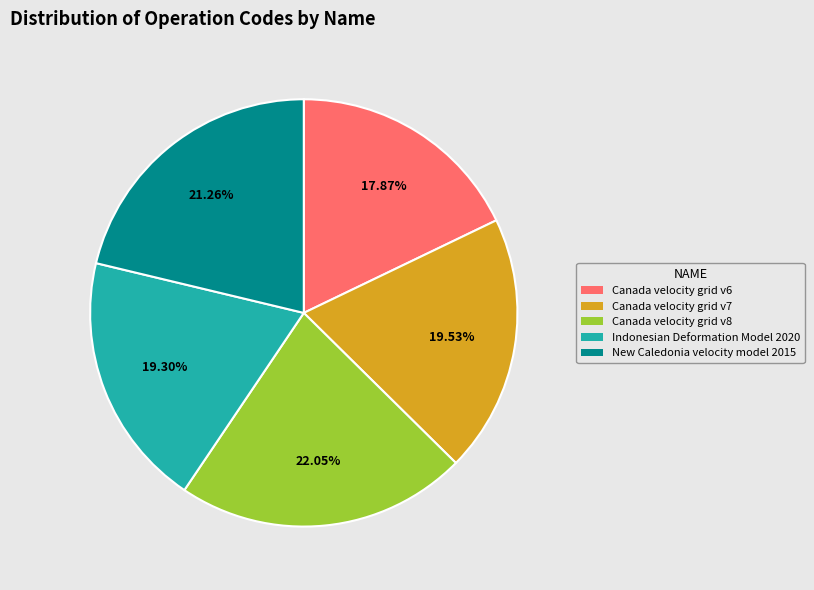

Approximately how many times larger is the value at Canada velocity grid v8 compared to Indonesian Deformation Model 2020?

1.1